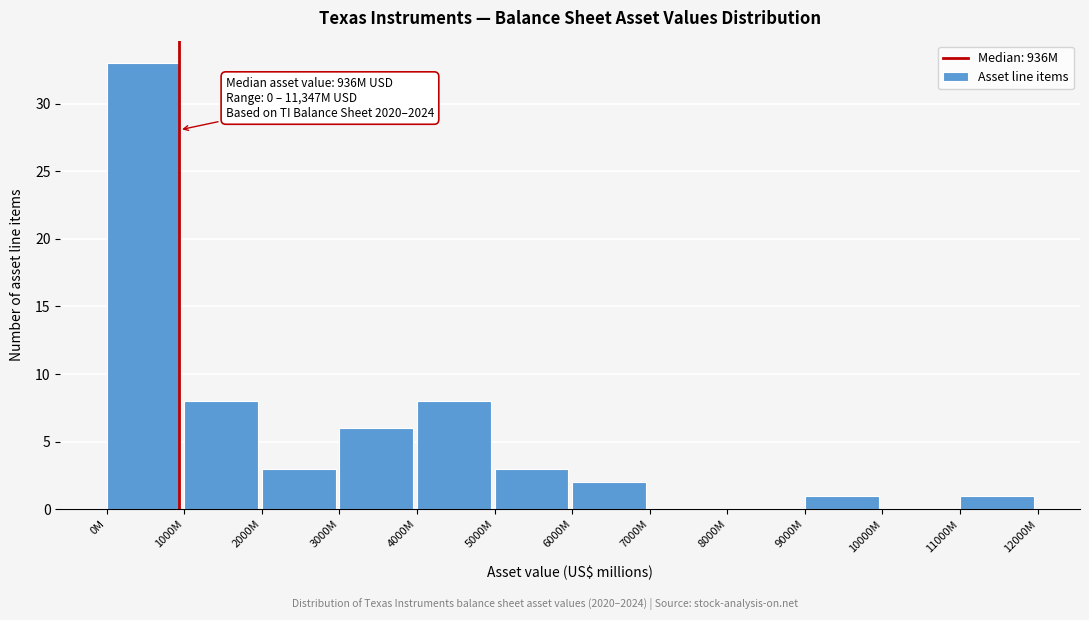

Reading left to right, list all the values displayed in this chart.

0M=33	1000M=8	2000M=3	3000M=6	4000M=8	5000M=3	6000M=2	7000M=0	8000M=0	9000M=1	10000M=0	11000M=1